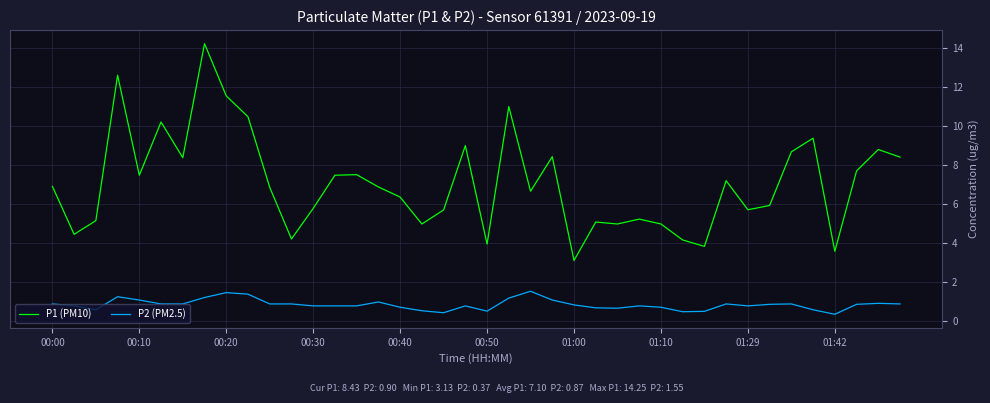

True or false: P1 (PM10) has more than 0 points higher than both neighbors.

True